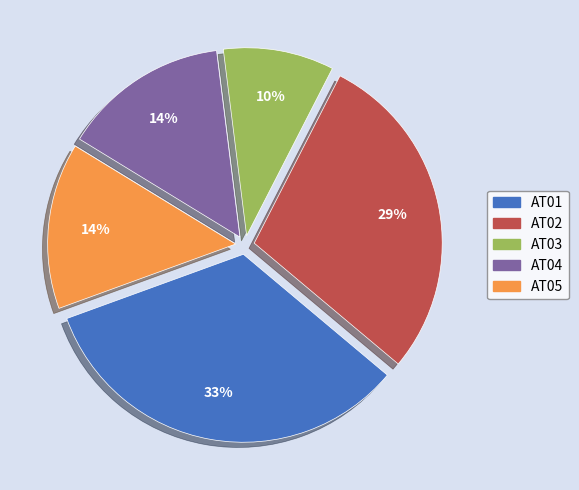

To the nearest percent, what is the combined percentage of AT02 and AT01?

62%